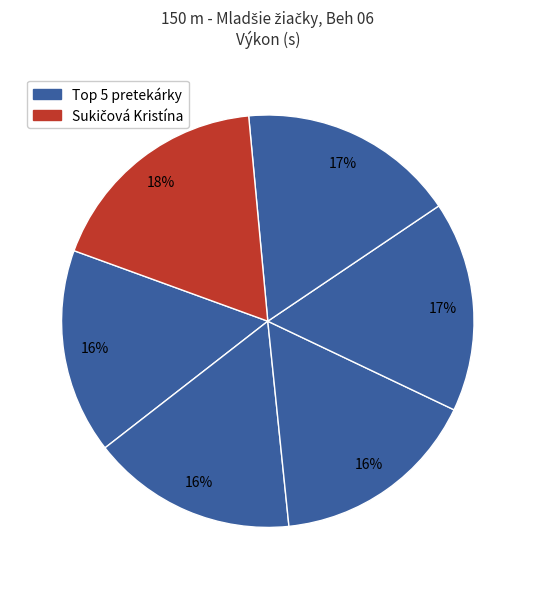

Is there any slice that represents more than half of the pie?

No